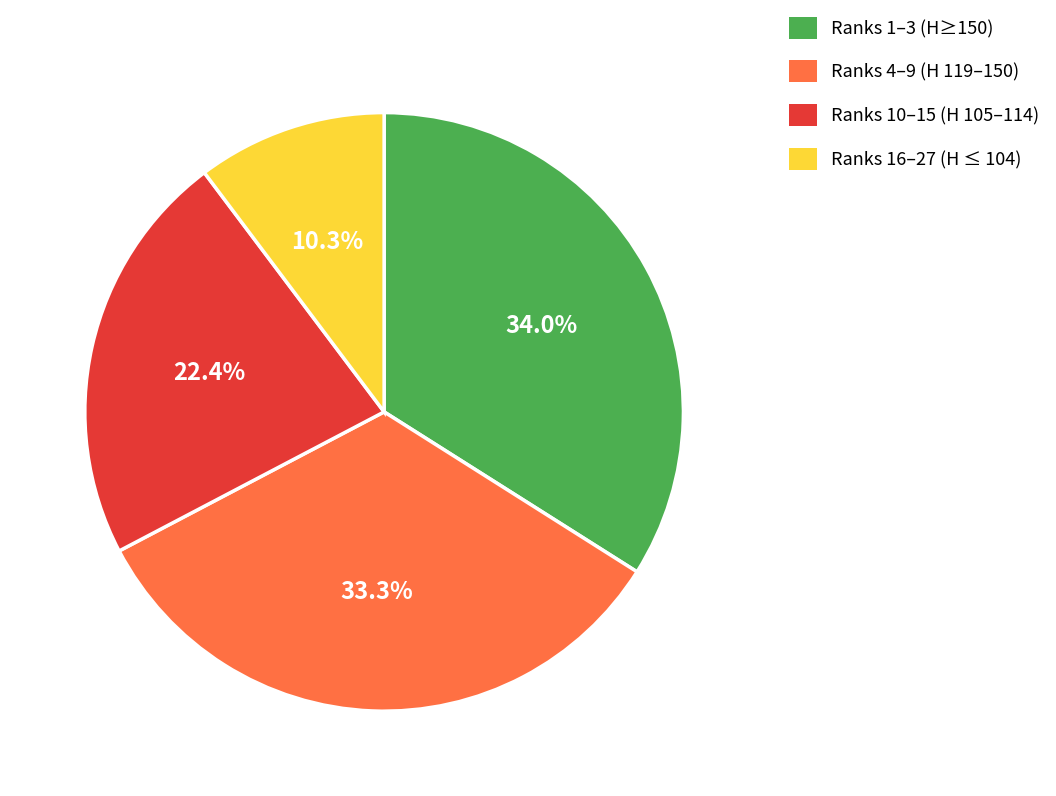

Is there any slice that represents more than half of the pie?

No